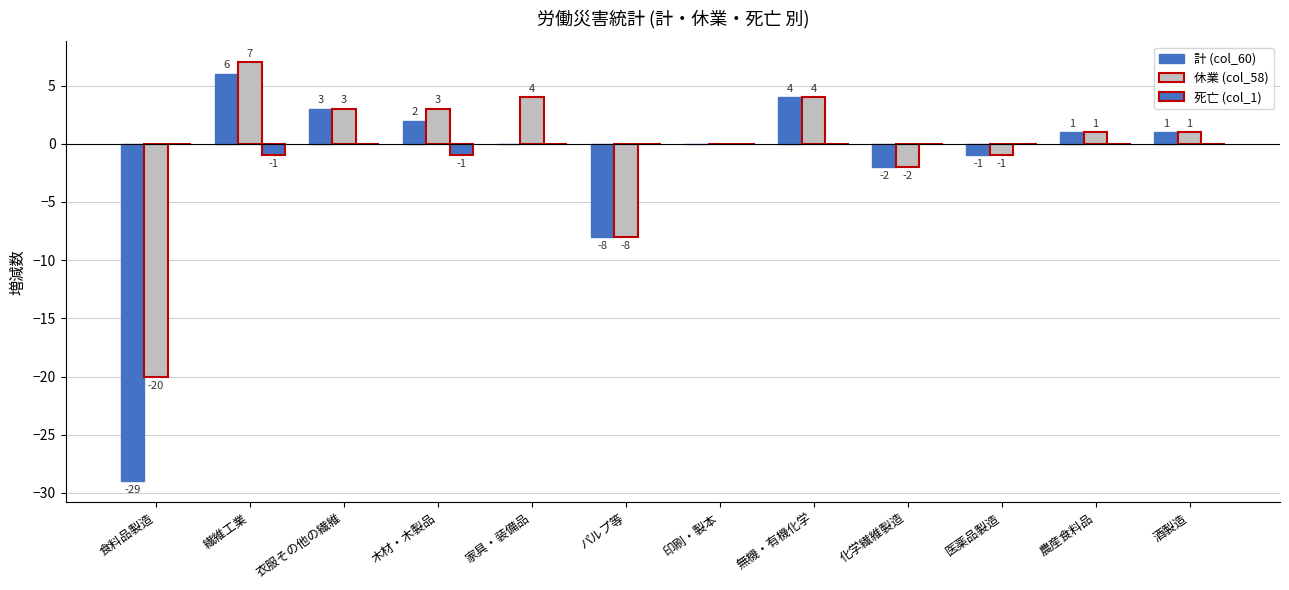

At which label does 計 (col_60) first exceed 1?

繊維工業